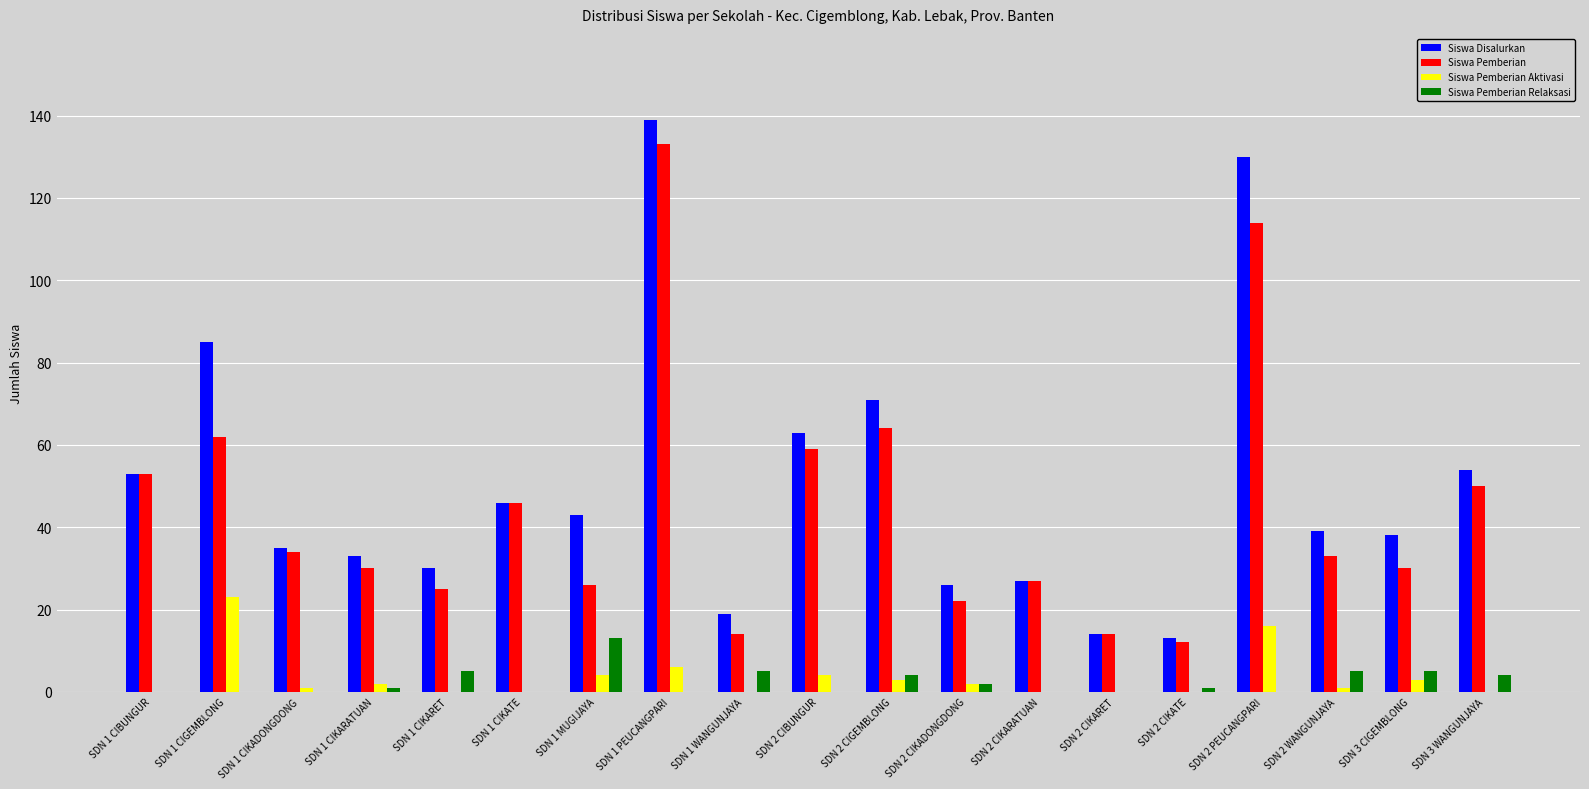

At which label does Siswa Pemberian reach its peak?

SDN 1 PEUCANGPARI